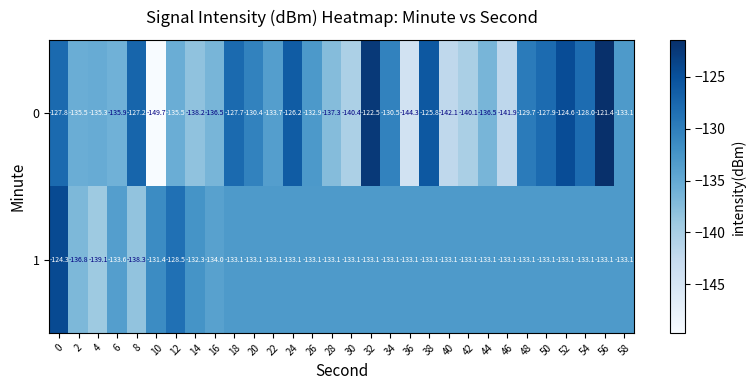

True or false: 1 has a value of -133.1 at 18.

True